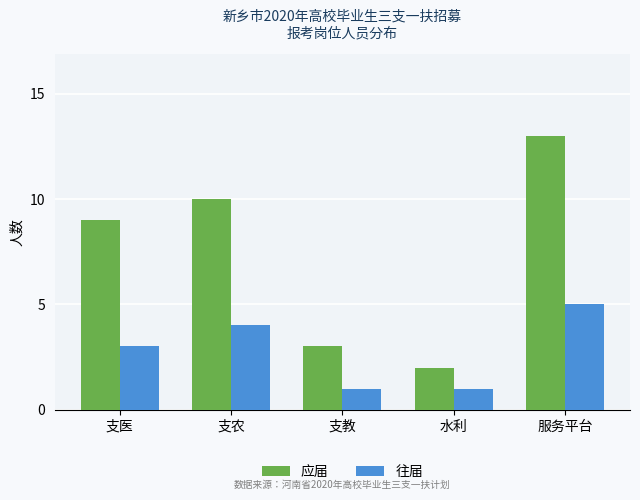

What is the lowest value of the 往届 series?

1